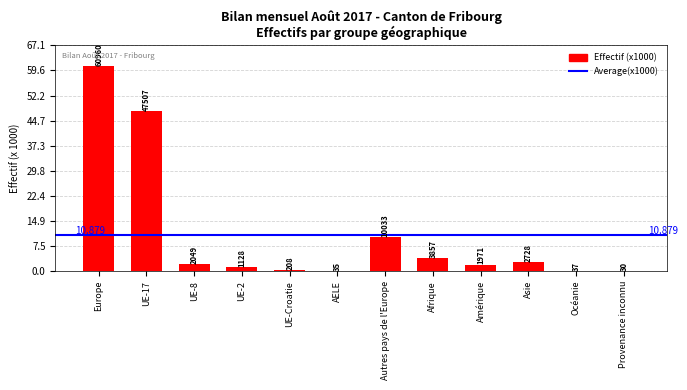

Are the bars horizontal?

No